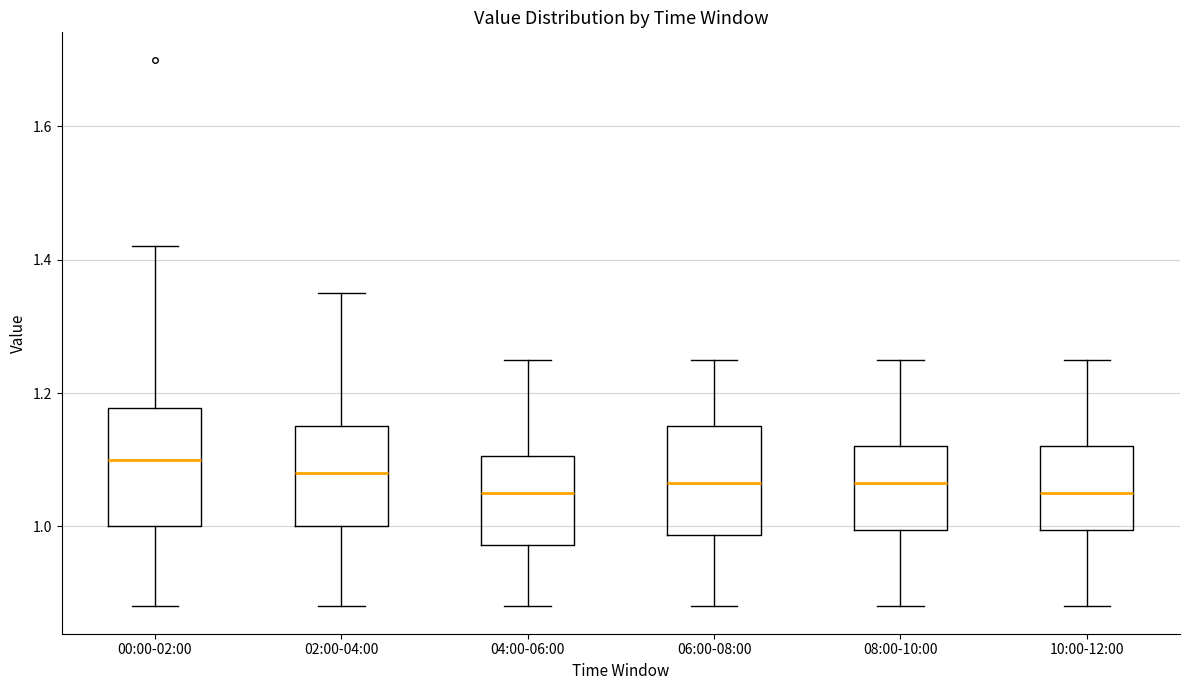

Reading left to right, read every box against the y-axis: the position of its median line, the range the box covers, and the ends of its whiskers. The values are not printed on the chart, so give them approximately, as read against the axis.

00:00-02:00: median 1.10, box 1.00 to 1.18, whiskers 0.88 to 1.42
02:00-04:00: median 1.08, box 1.00 to 1.16, whiskers 0.88 to 1.36
04:00-06:00: median 1.06, box 0.98 to 1.10, whiskers 0.88 to 1.26
06:00-08:00: median 1.06, box 0.98 to 1.16, whiskers 0.88 to 1.26
08:00-10:00: median 1.06, box 1.00 to 1.12, whiskers 0.88 to 1.26
10:00-12:00: median 1.06, box 1.00 to 1.12, whiskers 0.88 to 1.26